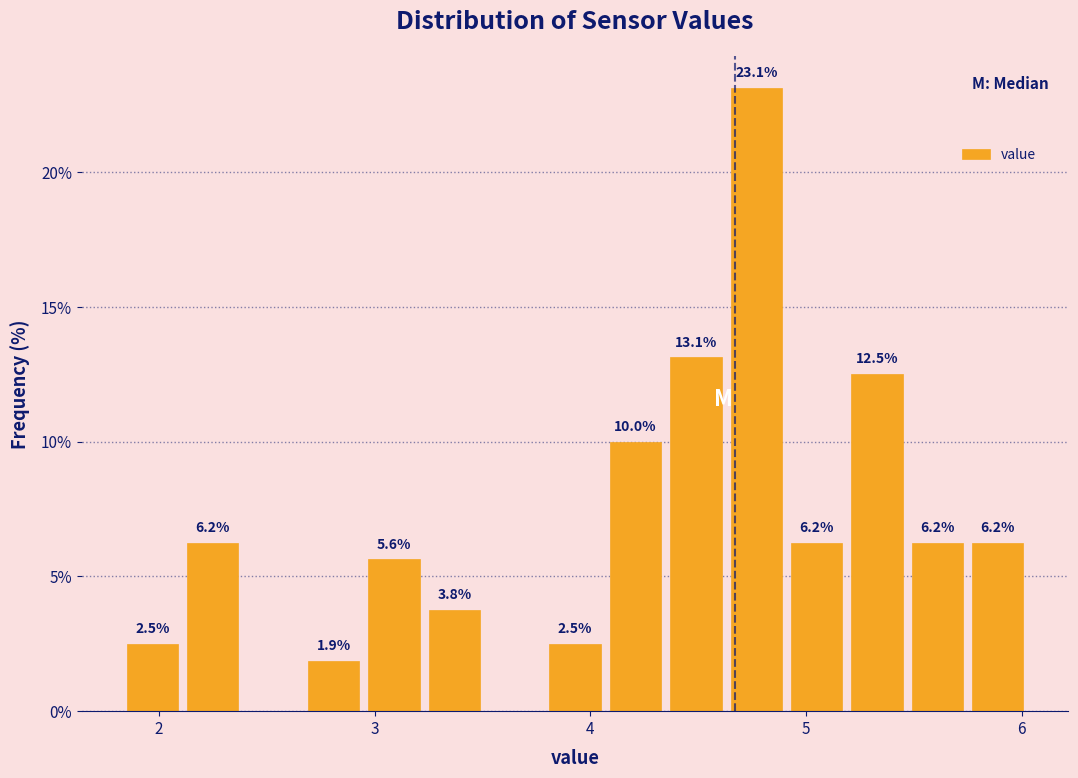

Read against the x-axis, roughly where is the centre of the tallest bar?

4.8